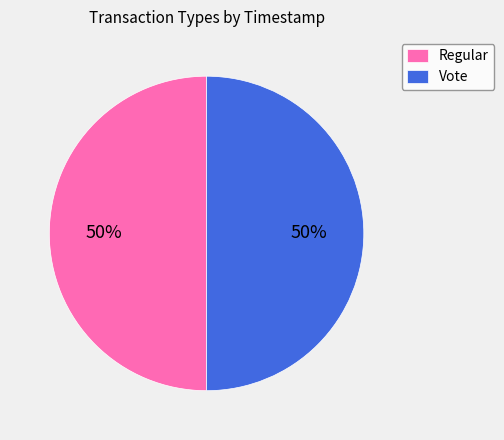

Is it true that Regular is 50% of the pie?

True